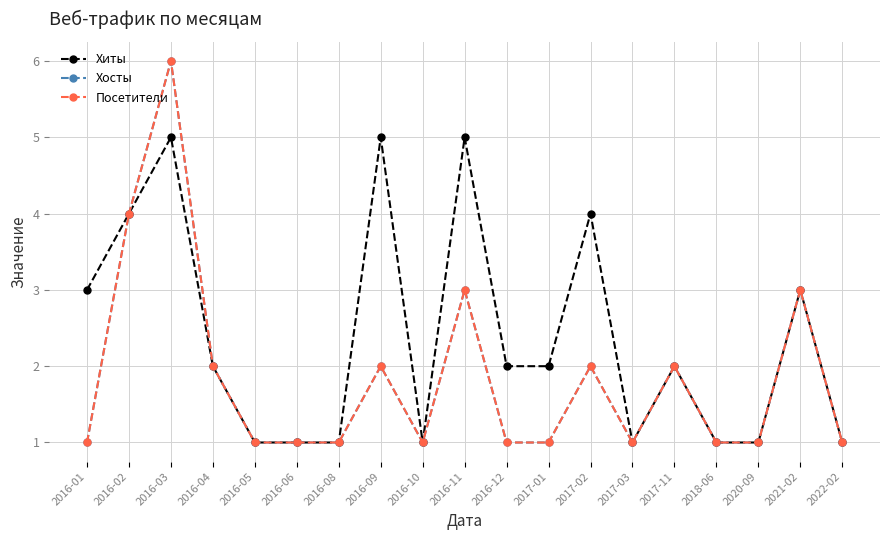

The Посетители series shows 2 at 2018-06. True or false?

False